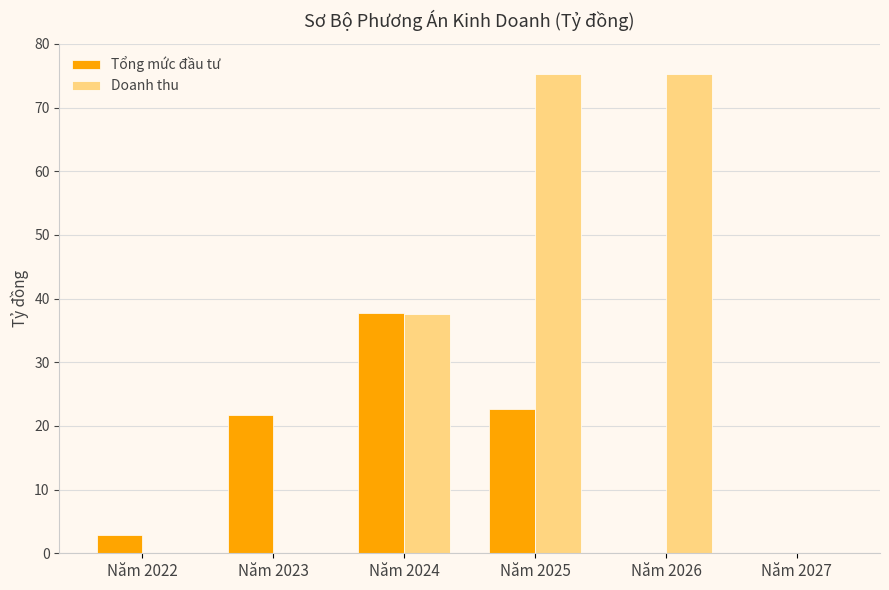

What are all the series names shown in the legend?

Tổng mức đầu tư, Doanh thu